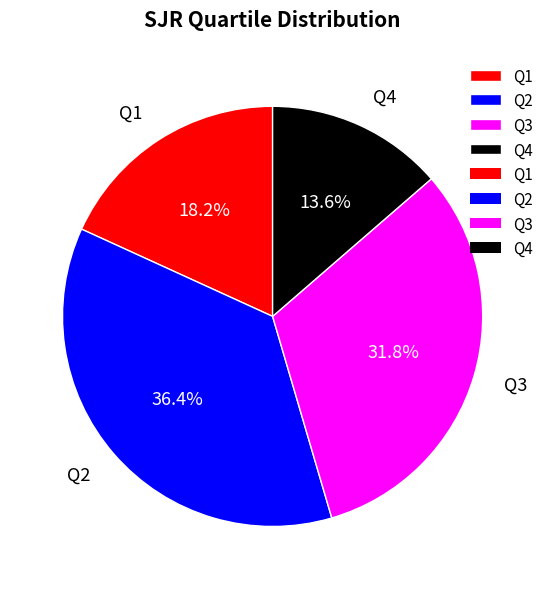

To the nearest percent, what is the difference between the largest and smallest slice percentages?

23%